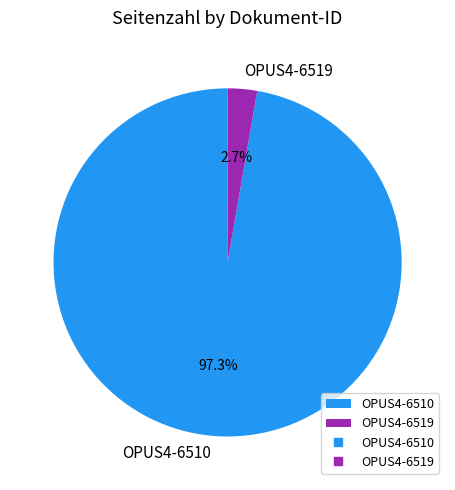

To the nearest percent, what percentage of the pie is OPUS4-6519?

3%